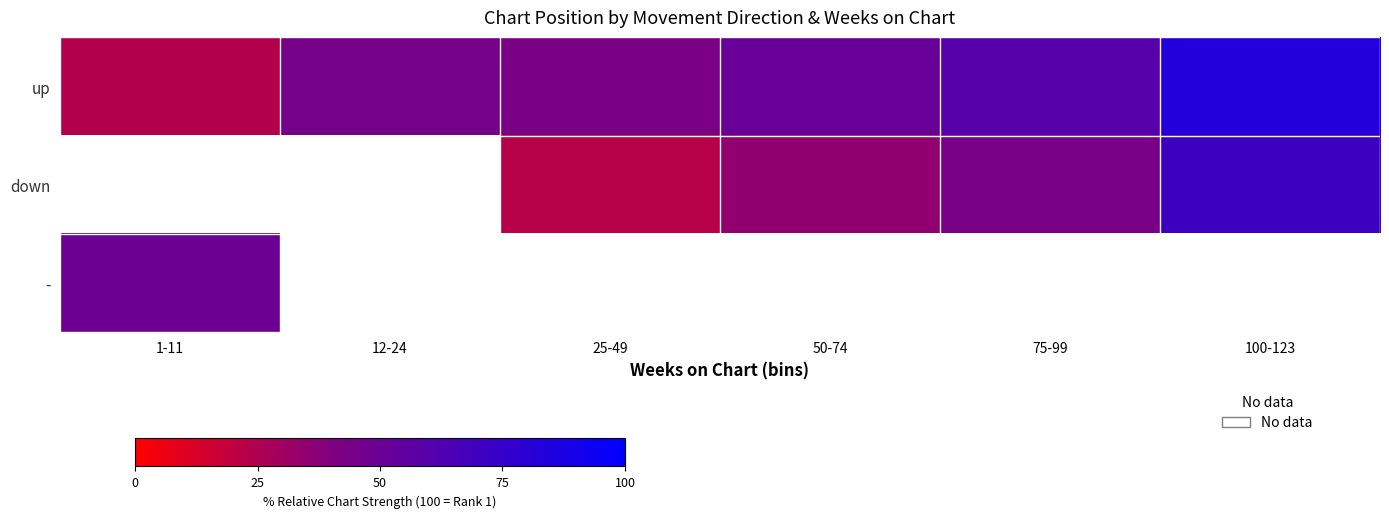

How many data points in down are less than 35?

1